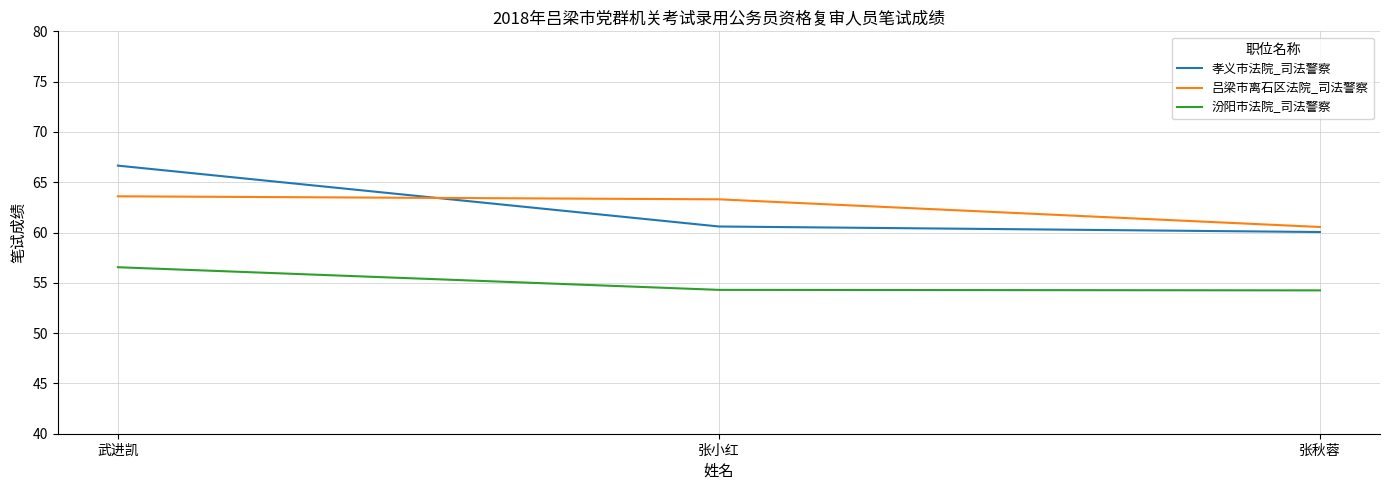

What position from the left is 张秋蓉?

3